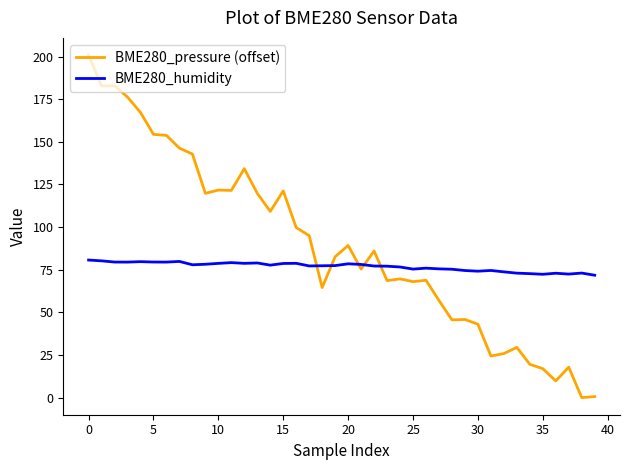

What is the greatest value displayed?

200.9